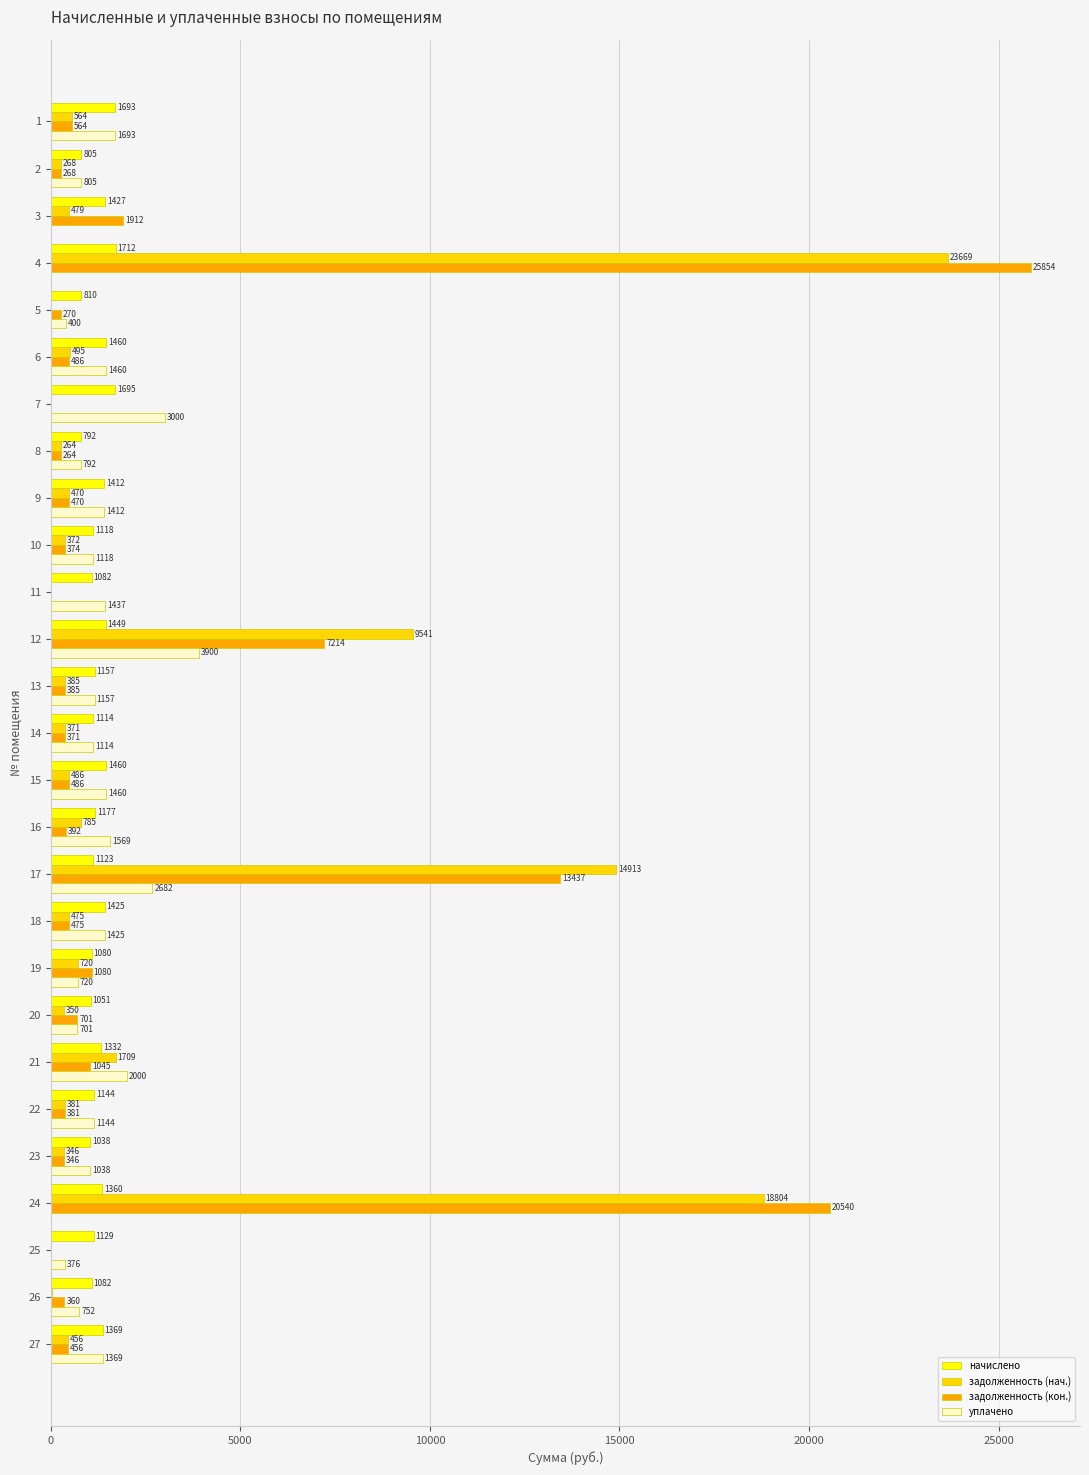

Is the value of уплачено at 22 greater than the value of начислено at 13?

No